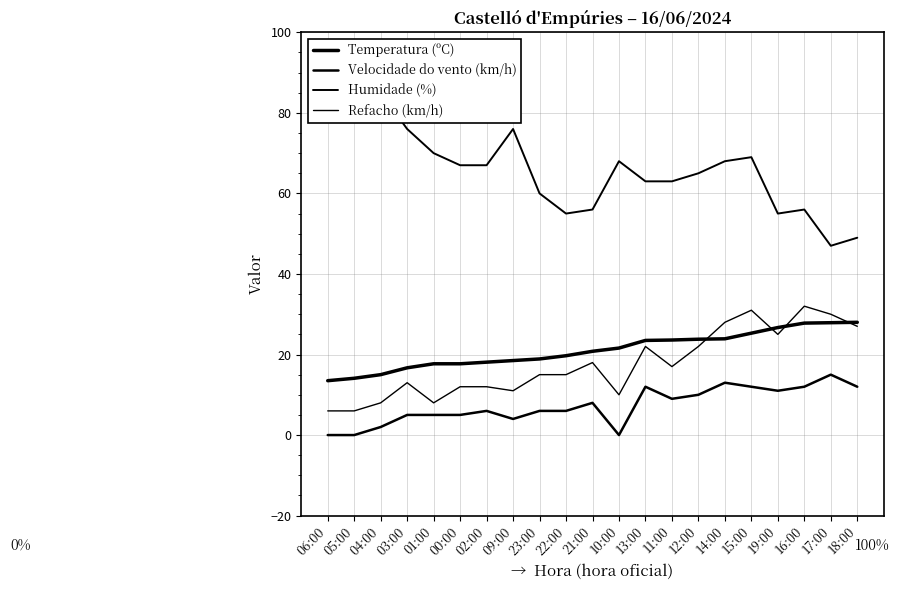

Which series changed the most between 23:00 and 18:00?

Refacho (km/h)